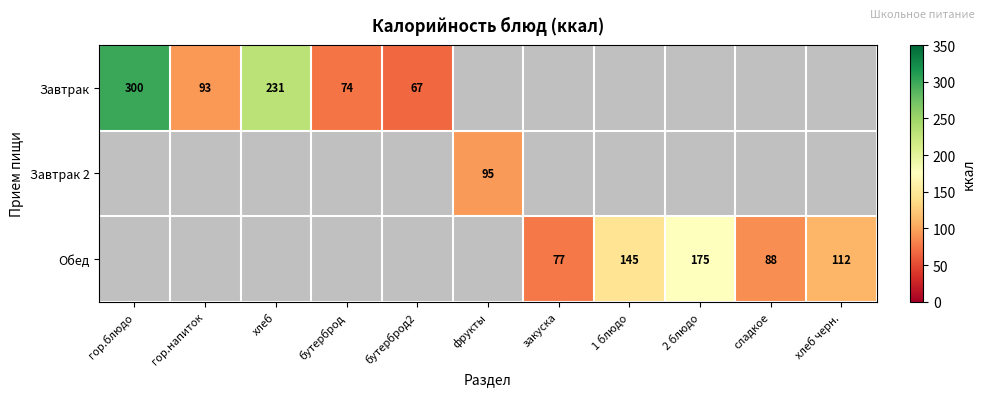

Is the value of Завтрак at хлеб greater than the value of Обед at сладкое?

Yes